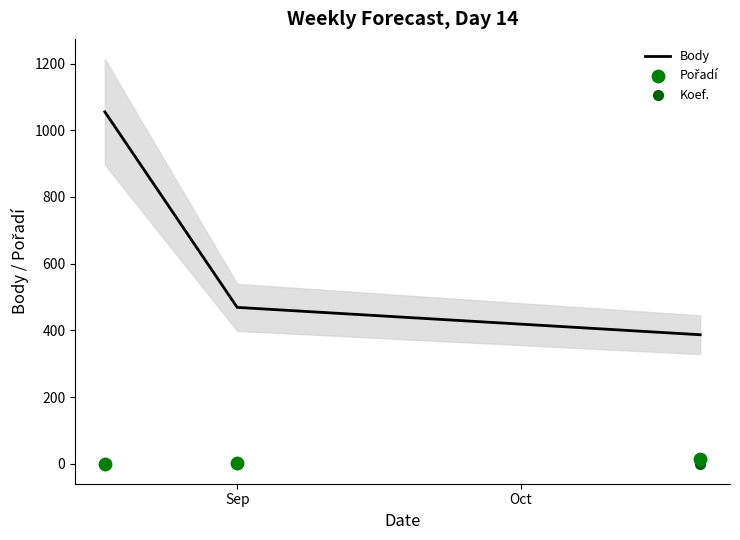

What are all the series names shown in the legend?

Body, Pořadí, Koef.